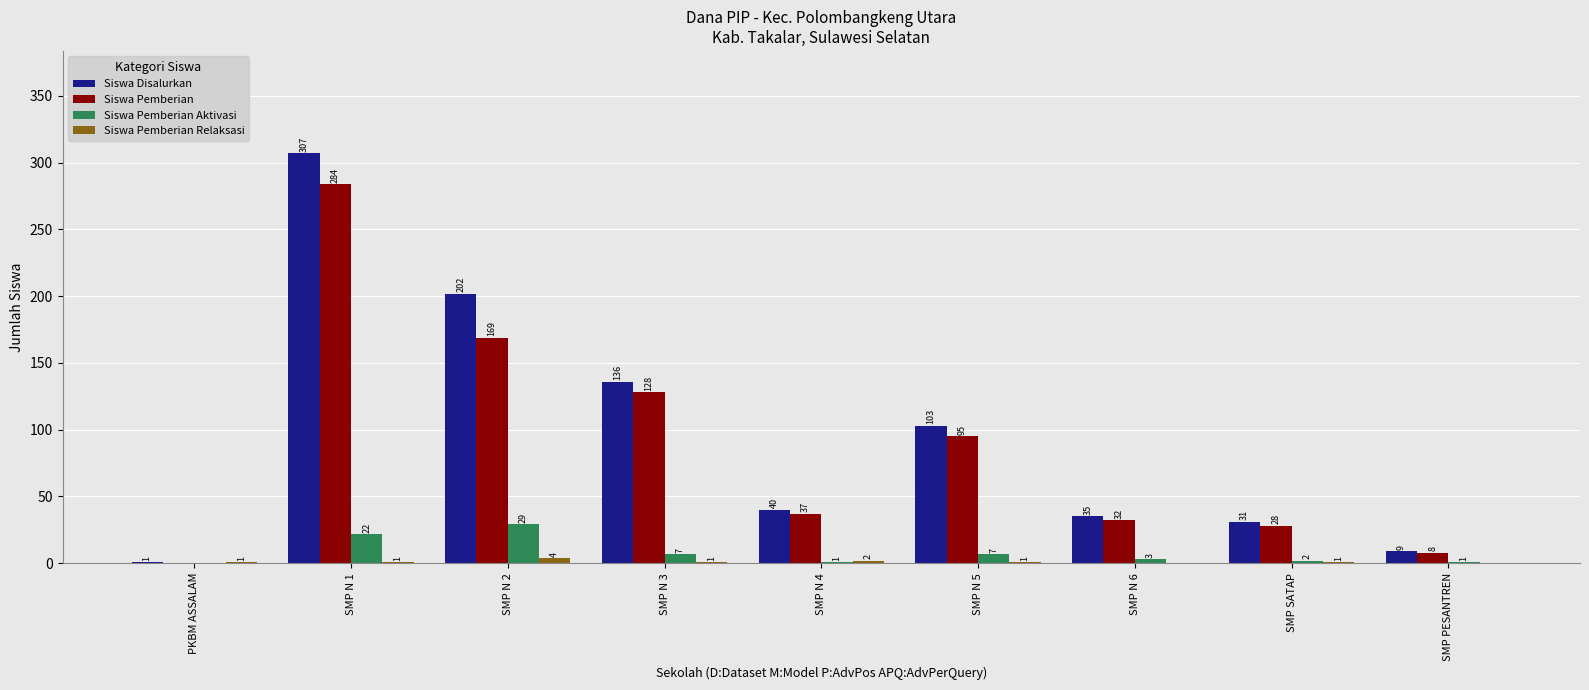

True or false: Siswa Pemberian has a value of 128 at SMP N 3.

True